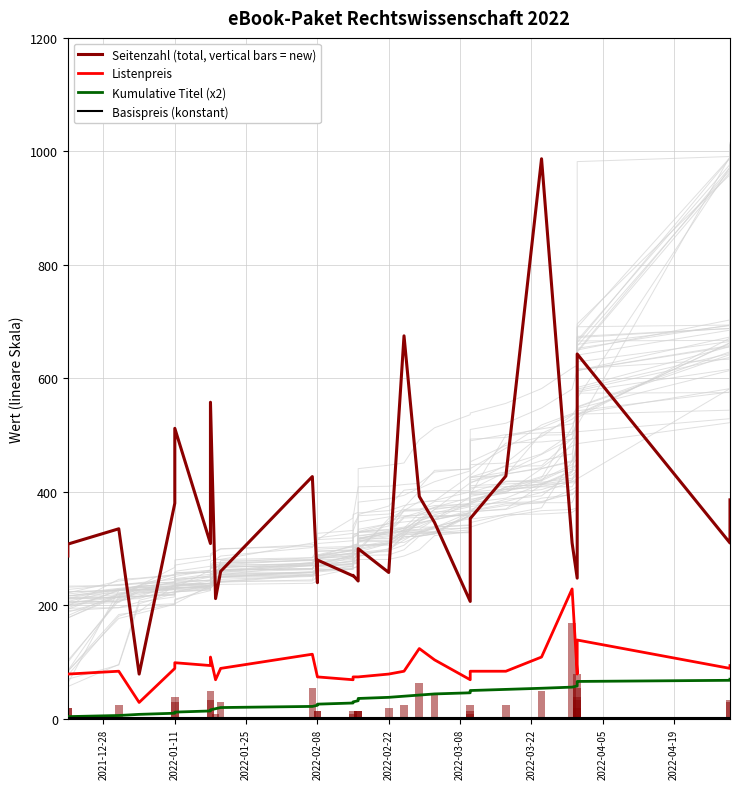

Is it true that Seitenzahl (total, vertical bars = new) equals 502 at 33?

False